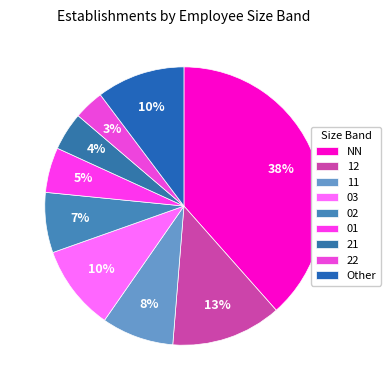

Count the number of slices in the pie.

9